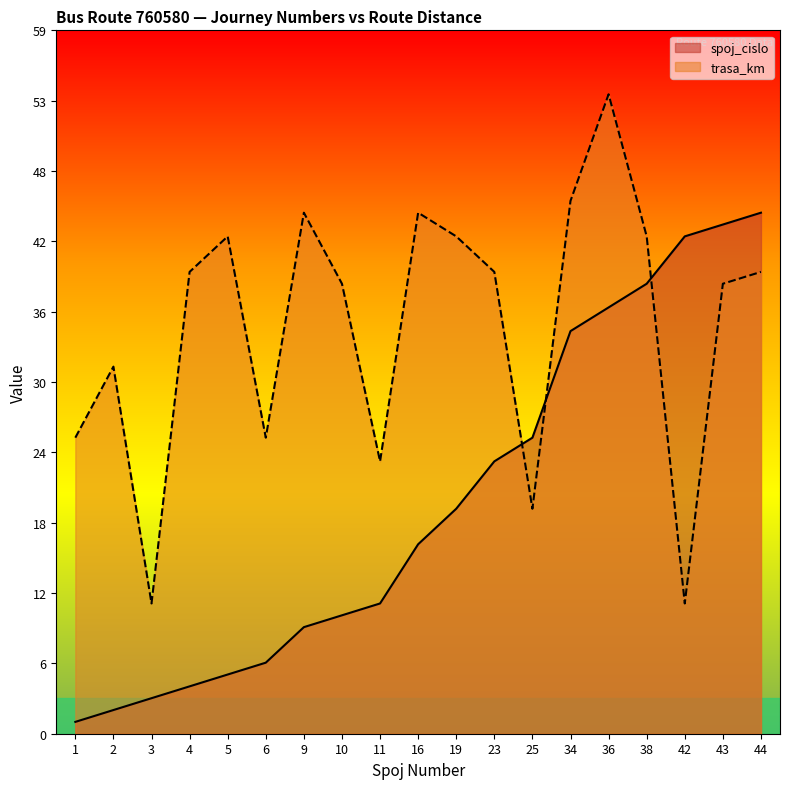

Does the chart display data point markers on the line(s)?

No